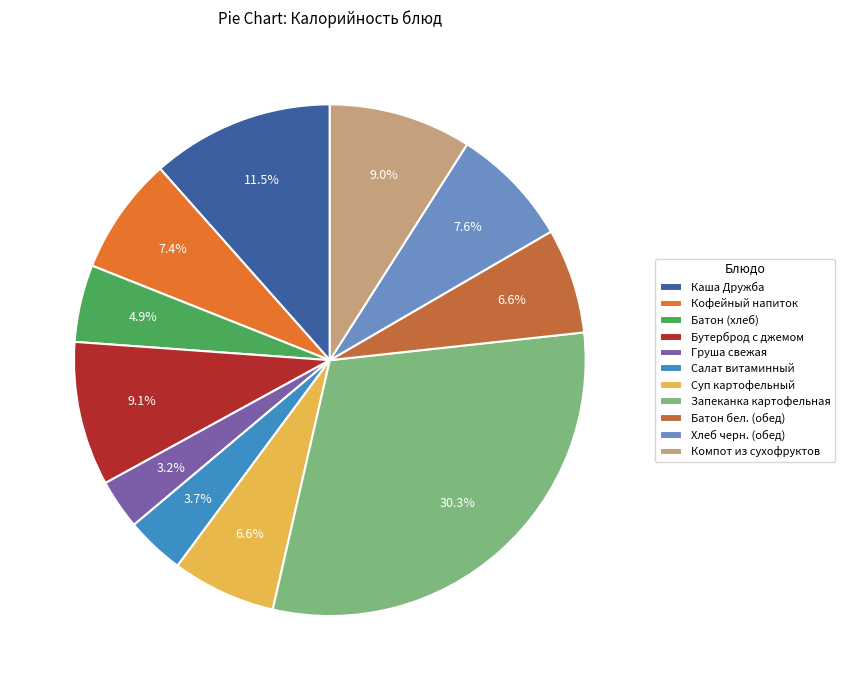

How much of the chart is everything except Батон (хлеб)?

95.1%